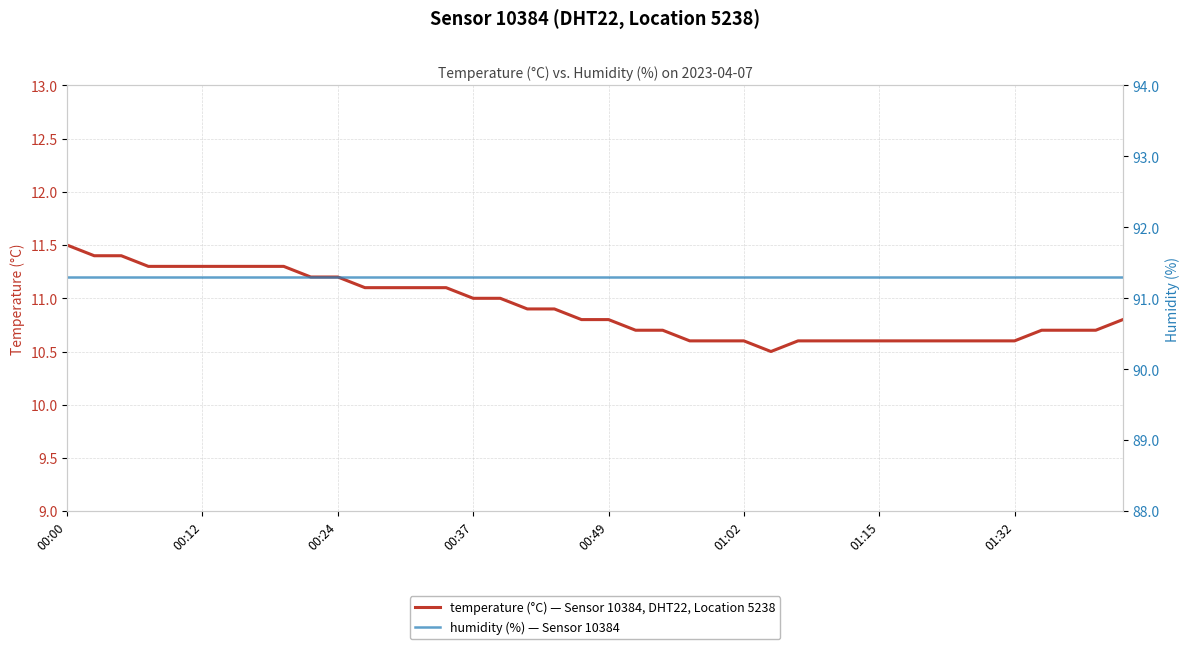

True or false: temperature and humidity cross at least once.

False